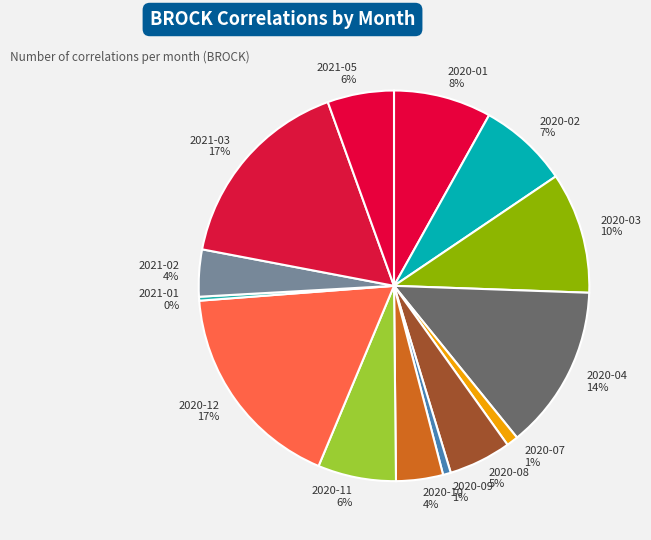

Which has a higher value, 2020-11 or 2021-02?

2020-11